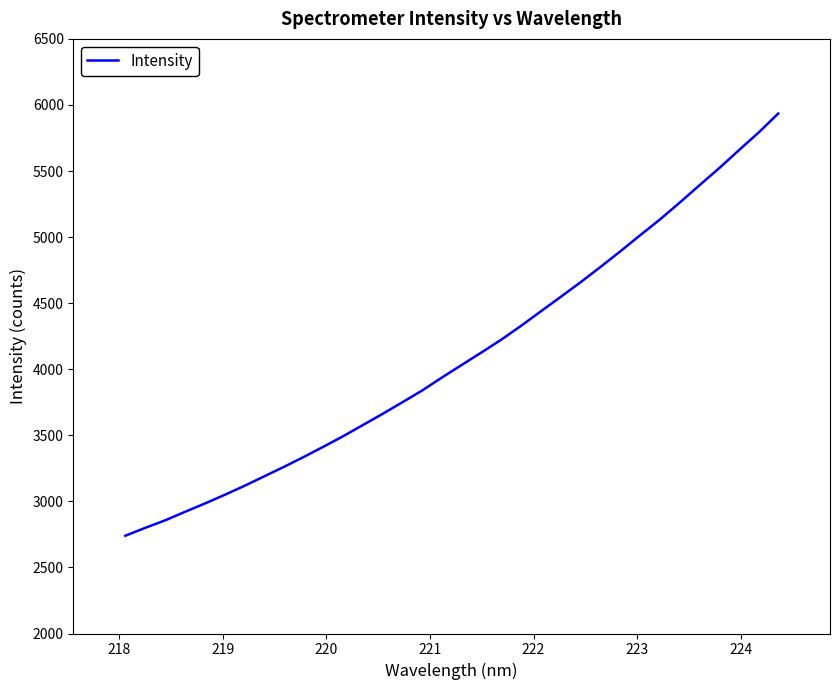

What is the difference between the maximum and minimum values?

3195.2